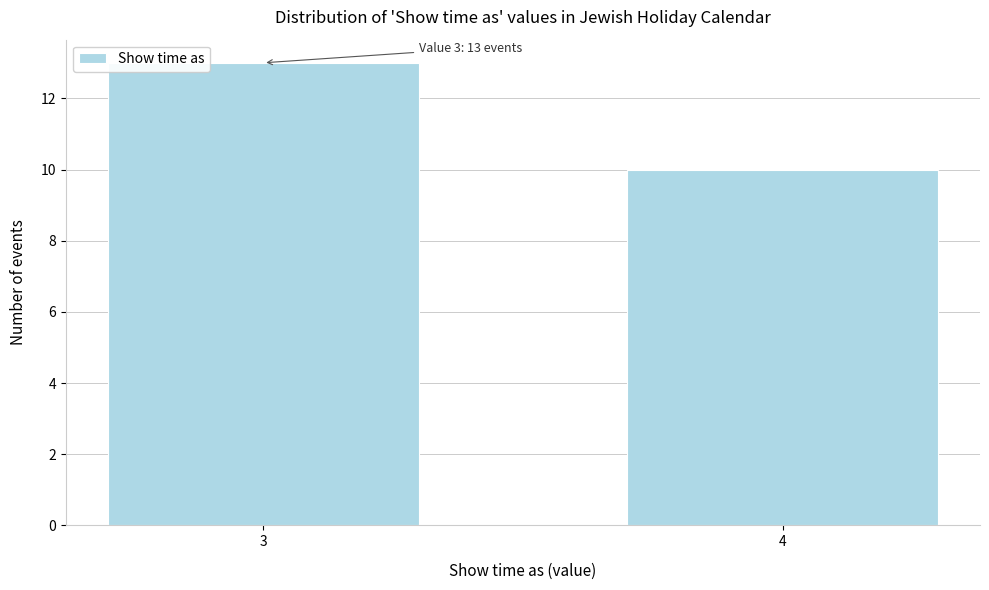

Reading left to right, extract all data points from this chart.

3=13	4=10